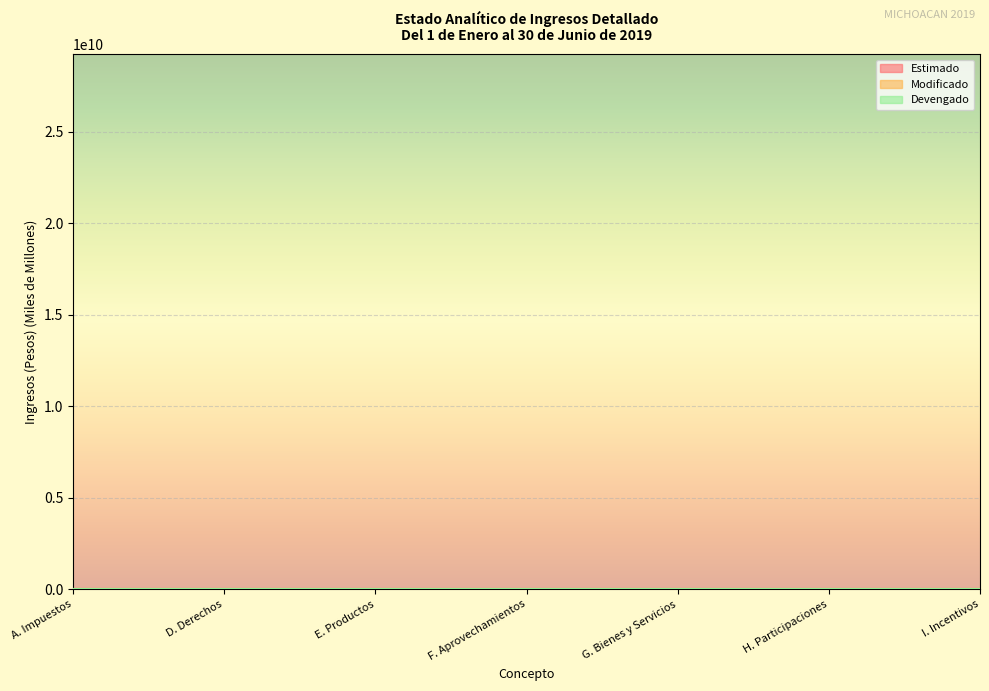

How many lines are shown in the chart?

3